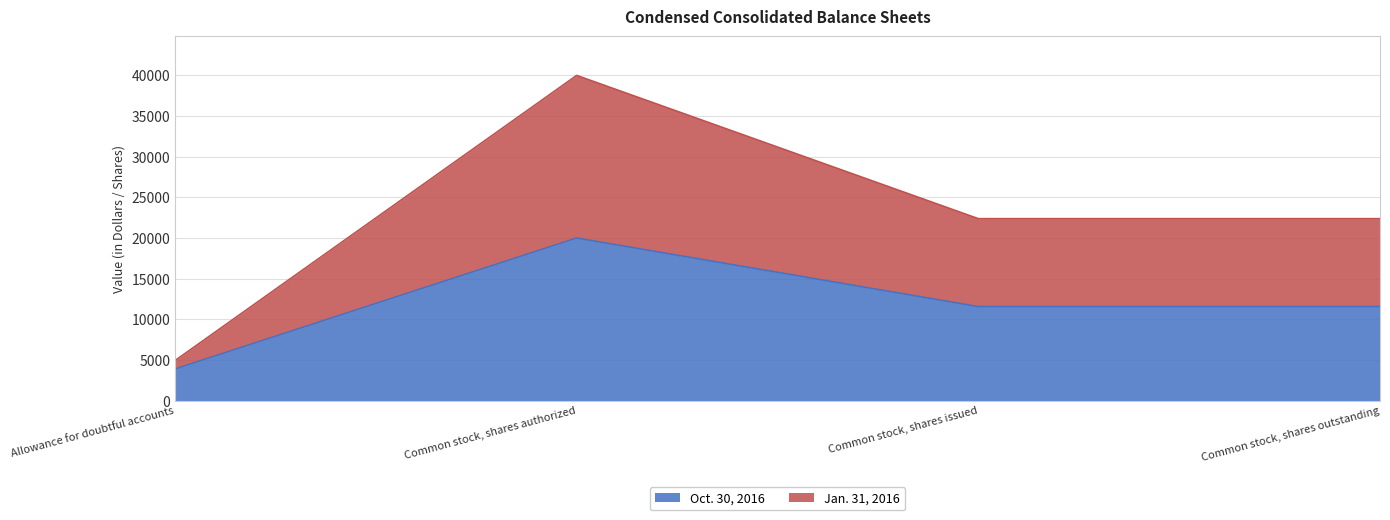

True or false: Jan. 31, 2016 and Oct. 30, 2016 cross at least once.

False